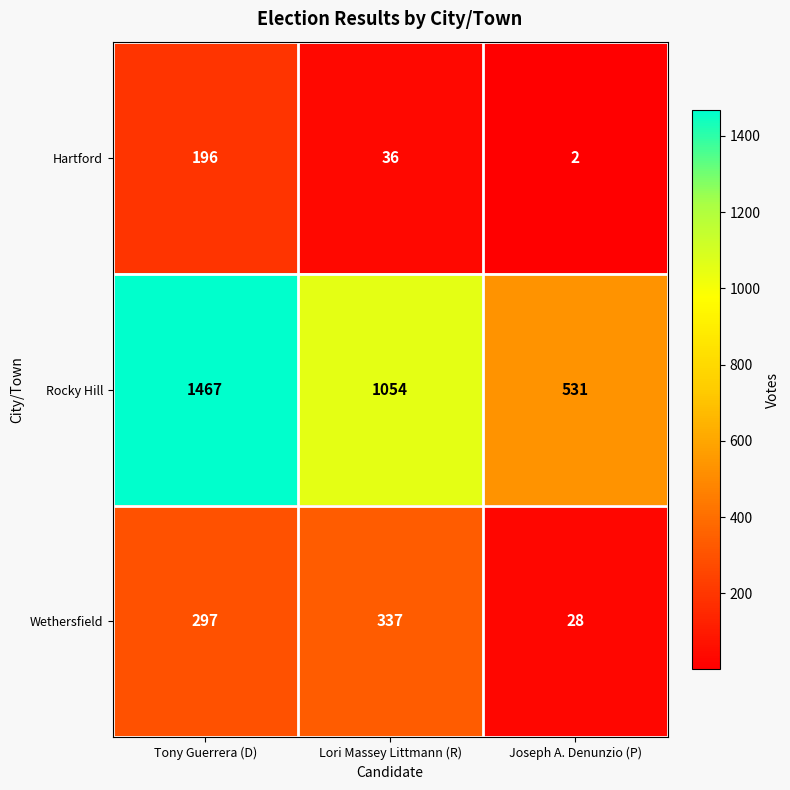

At Joseph A. Denunzio (P), list the series in order from largest to smallest.

Rocky Hill, Wethersfield, Hartford